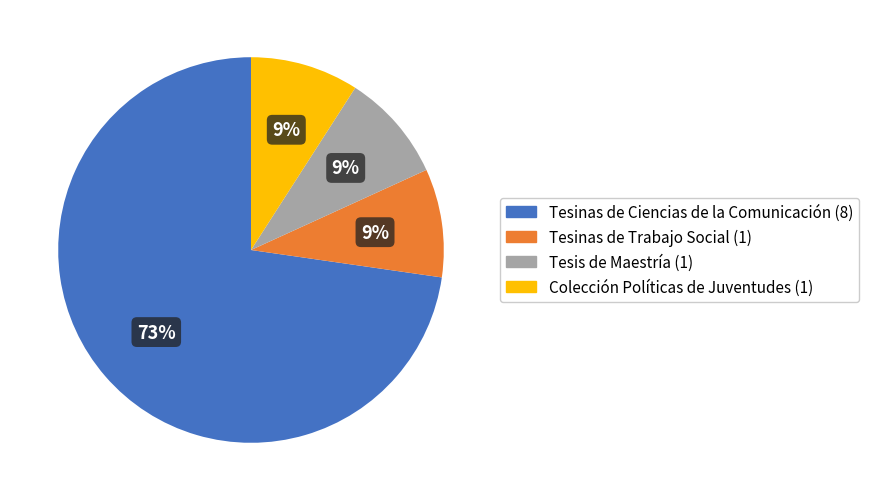

True or false: Tesinas de Ciencias de la Comunicación accounts for 73% of the total.

True